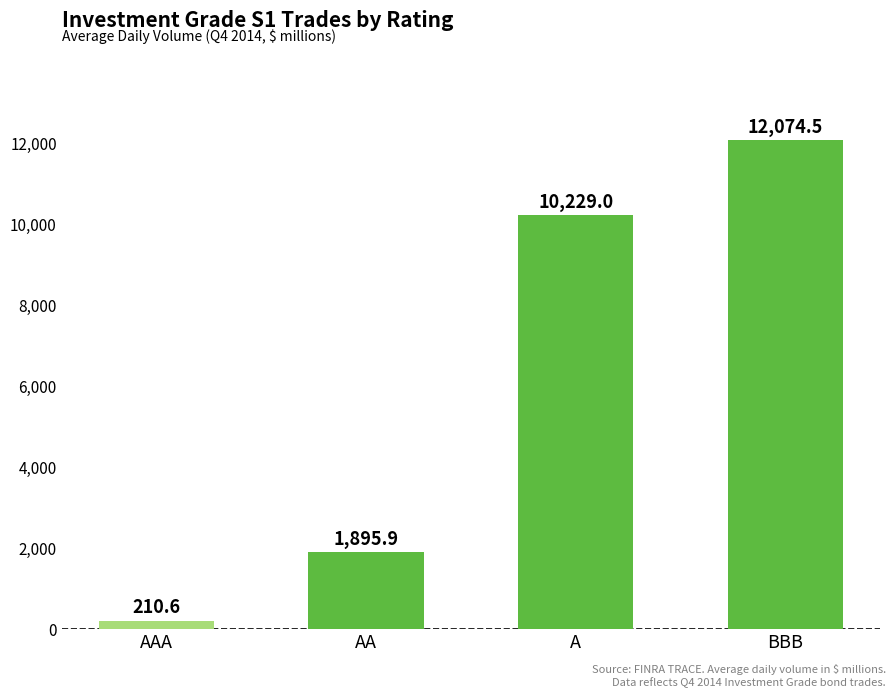

Reading left to right, transcribe all the data shown in this chart.

210.6	1895.9	10229.0	12074.5